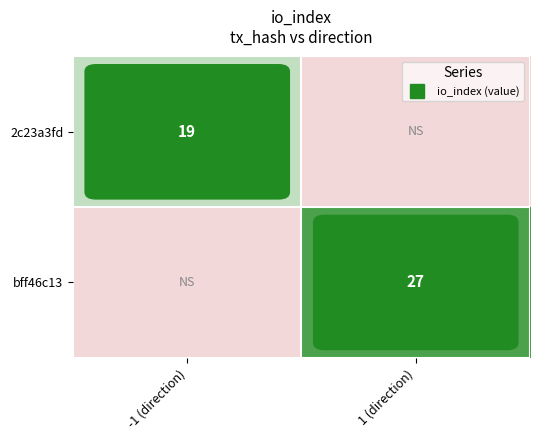

Is it true that 2c23a3fd equals 19 at -1 (direction)?

True